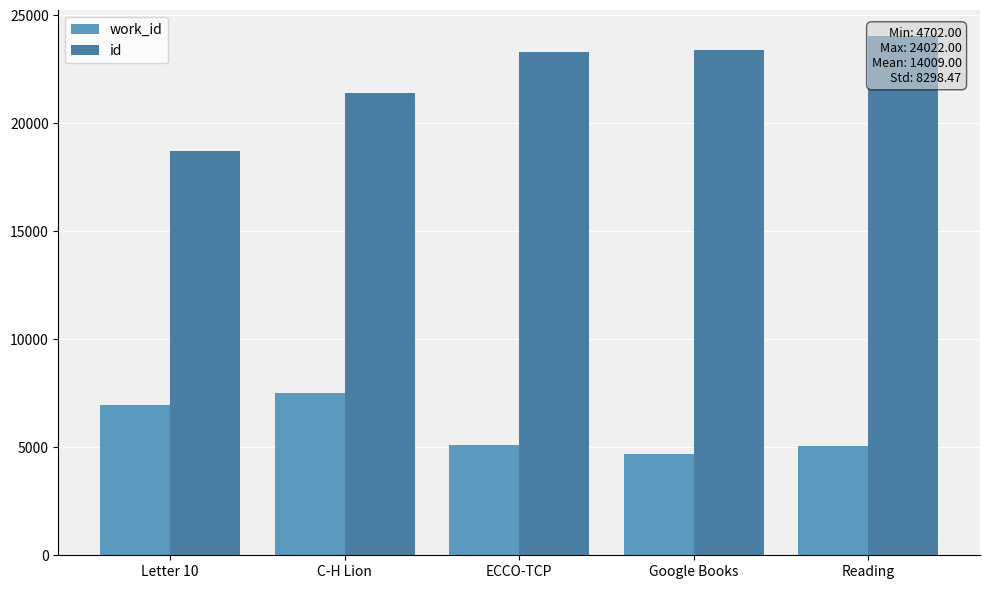

What is the label of the 1st bar from the left?

Letter 10